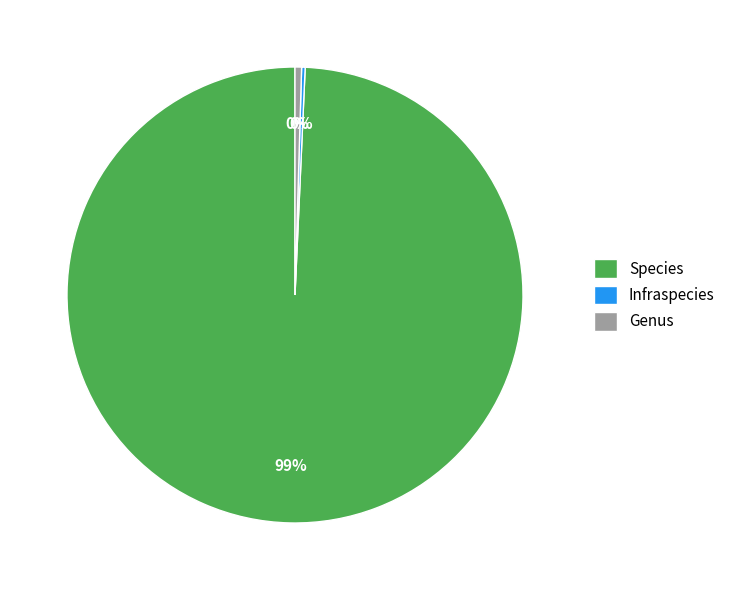

What is the largest slice in the pie chart?

Species